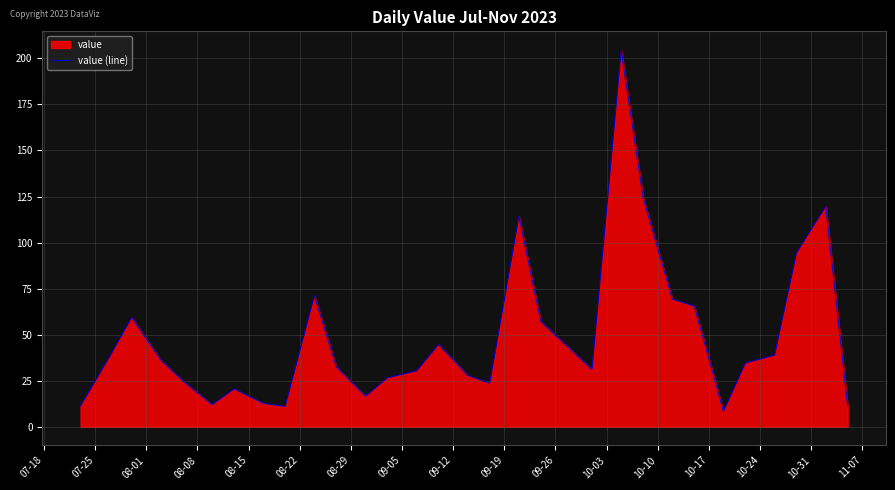

What is the smallest value displayed?

8.4